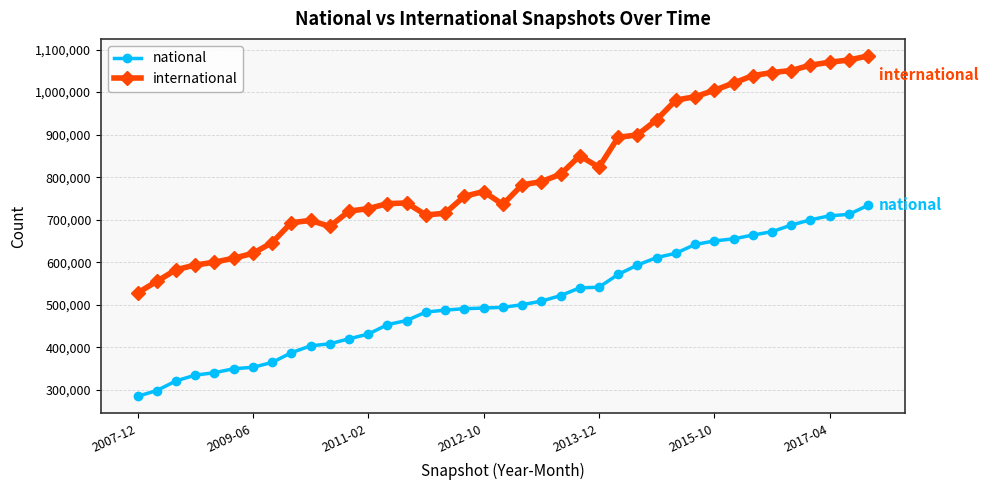

What is the sum of all international values?

31624108